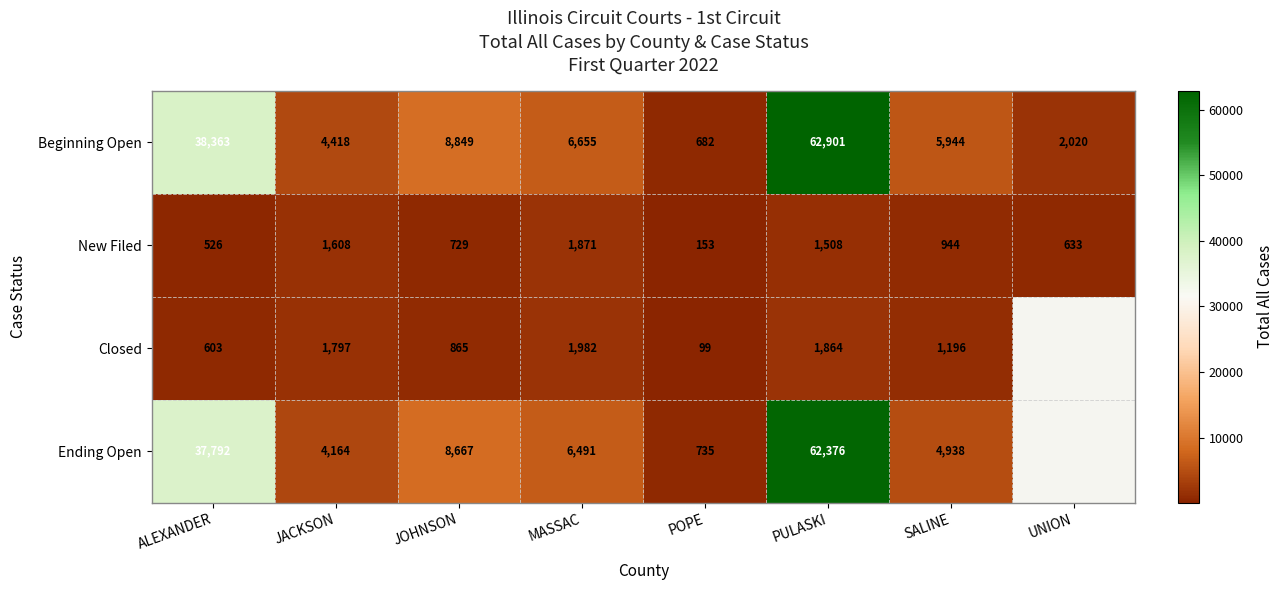

How many categories are shown in the chart?

8